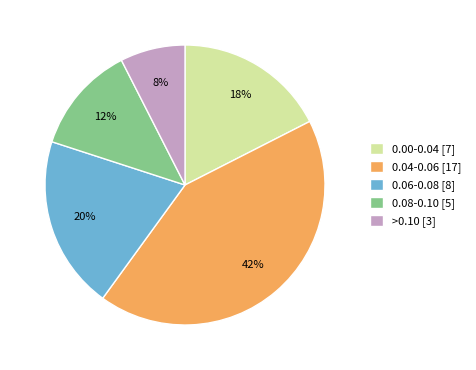

How many segments does this pie chart have?

5